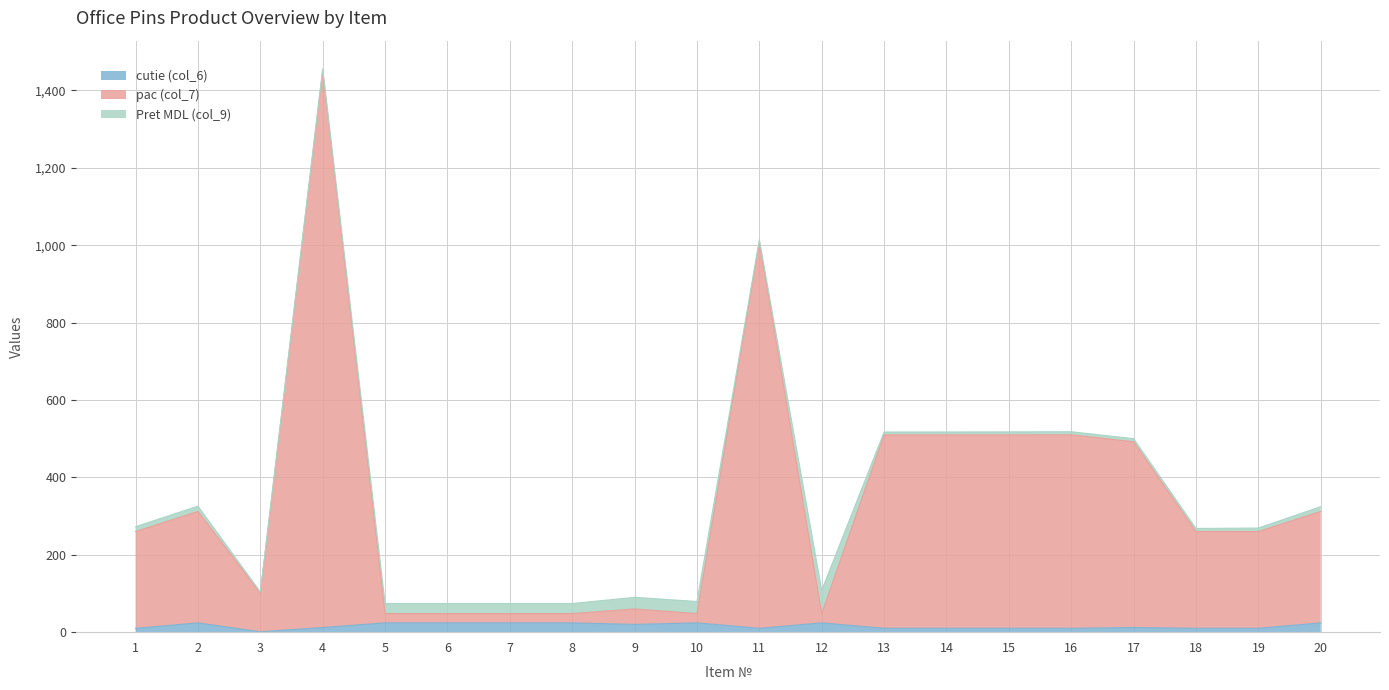

What is the difference between the cutie (col_6) values at 15 and 2?

14.0